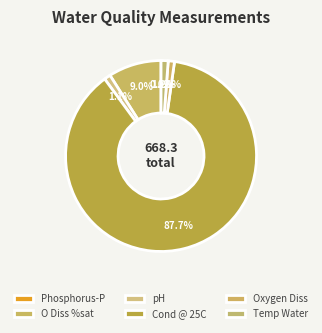

Does Temp Water represent more than half of the total?

No